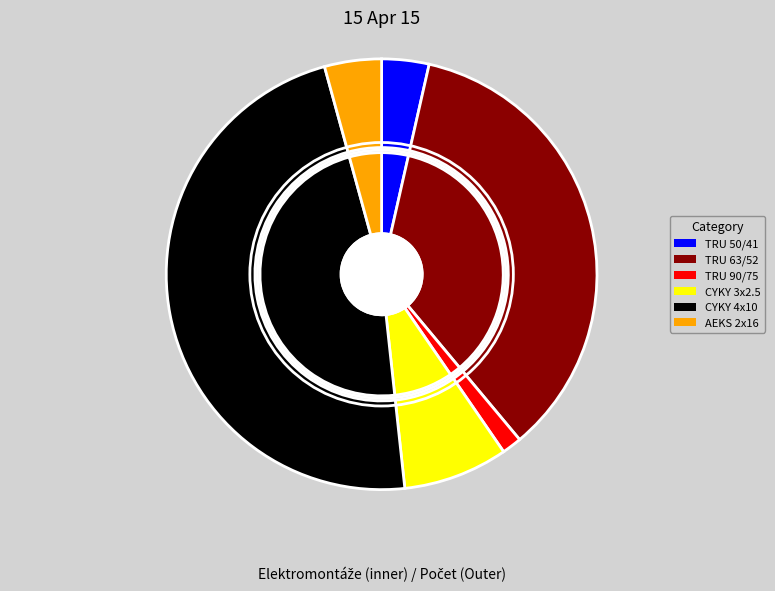

Which category has the smallest portion of the pie?

TRUBKA OHEBNÁ DVOUPLÁŠŤOVÁ 90/75